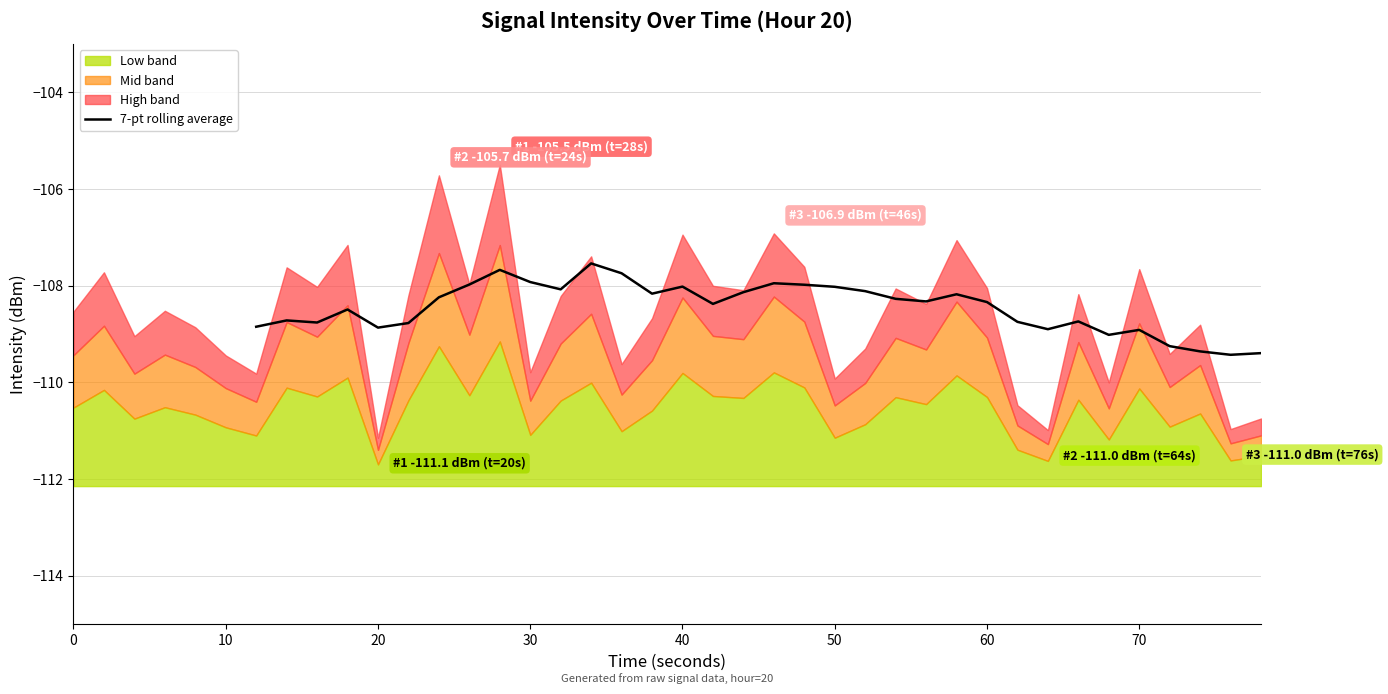

What is the lowest value of the 7-pt rolling average series?

-109.4